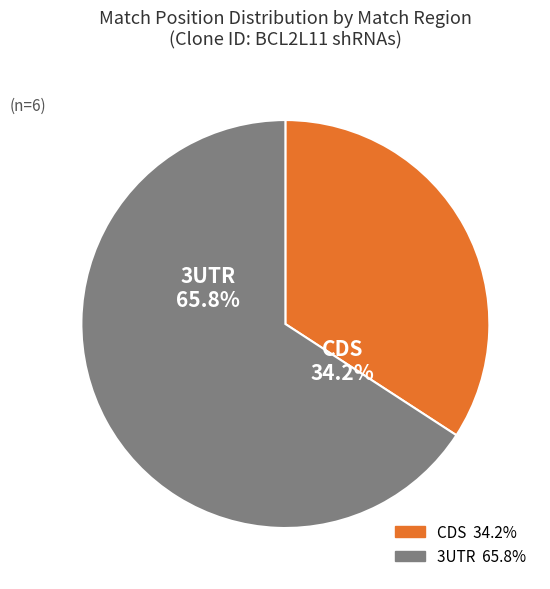

How many slices are in this pie chart?

2